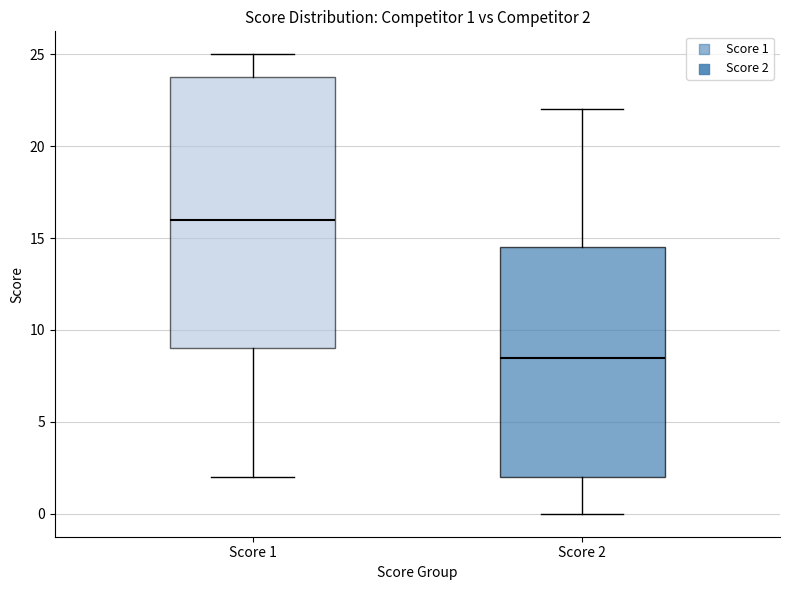

Comparing the boxes themselves (not the whiskers), which one is the tallest?

Score 1